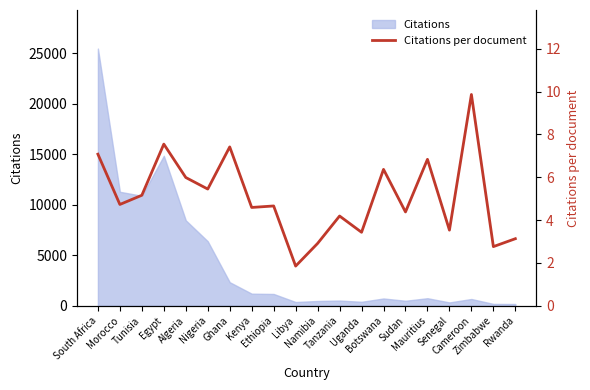

What is the value of the 18th point from the left?

9.9